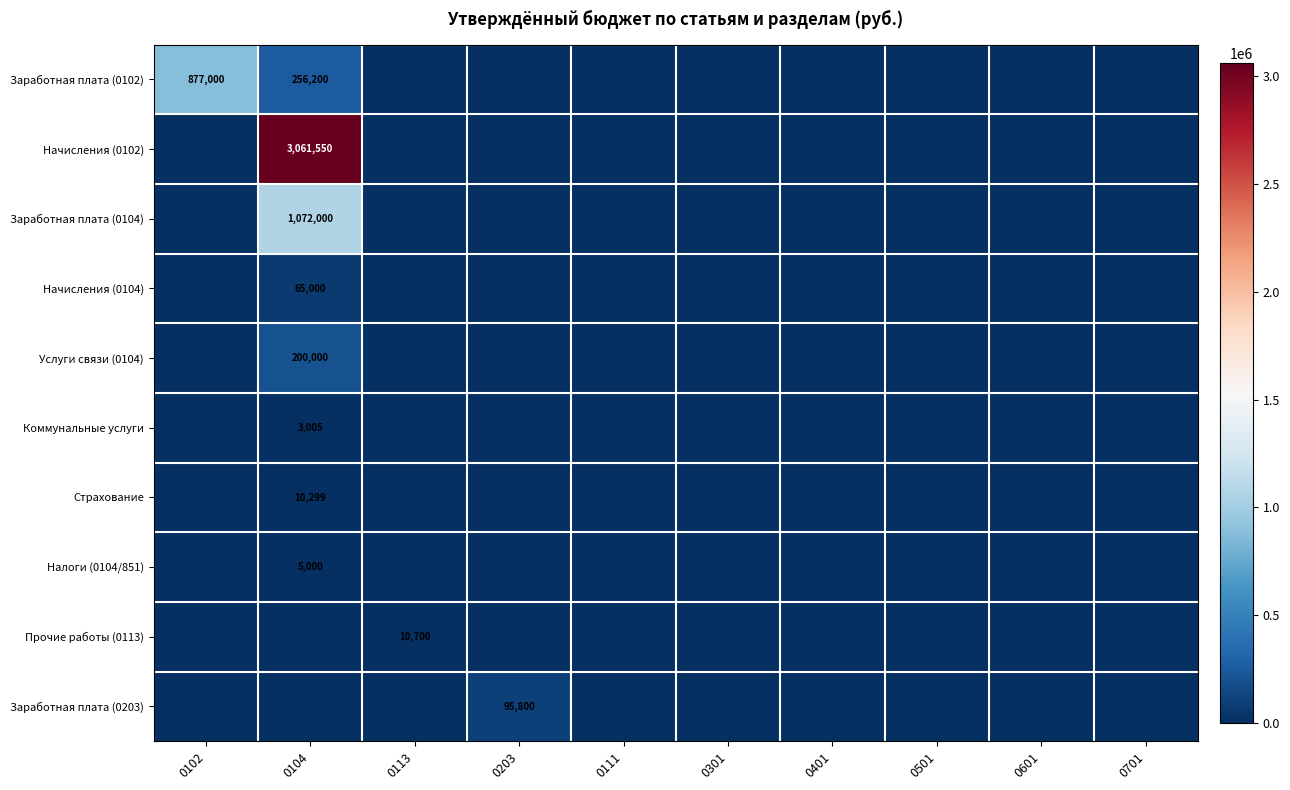

The value of Заработная плата (0104) at 0301 is 612273.1. True or false?

False